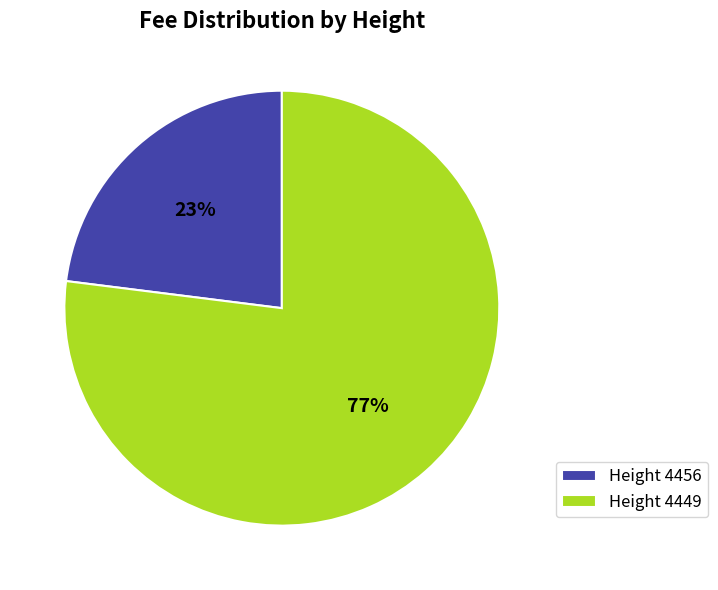

Does any single category account for the majority?

Yes